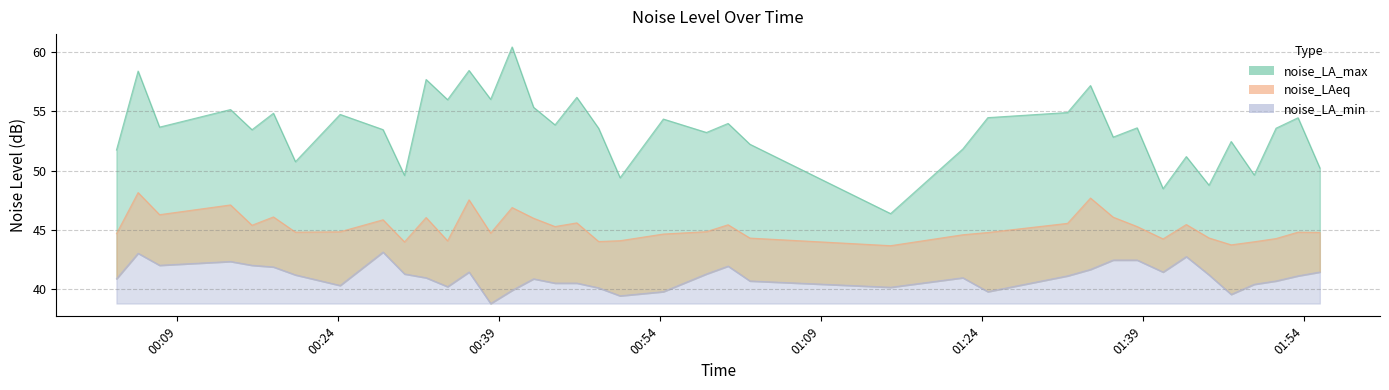

Is the value of noise_LA_min at 2023-05-01T01:49:24 greater than the value of noise_LAeq at 2023-05-01T01:49:24?

No